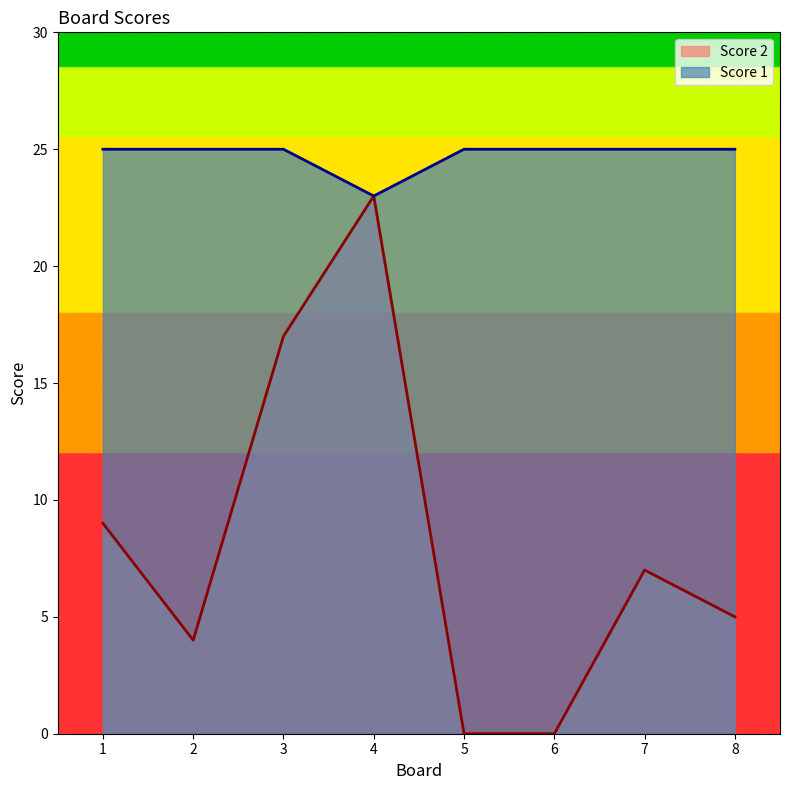

In Score 1, how many points are lower than both neighbors (excluding endpoints)?

1